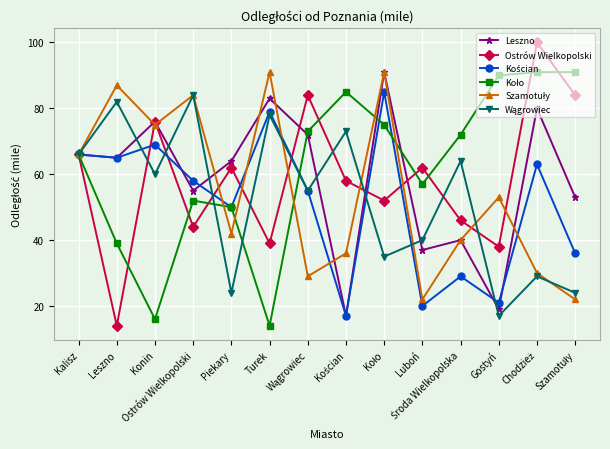

What is the value of the Ostrów Wielkopolski point at the 4th from the left?

44